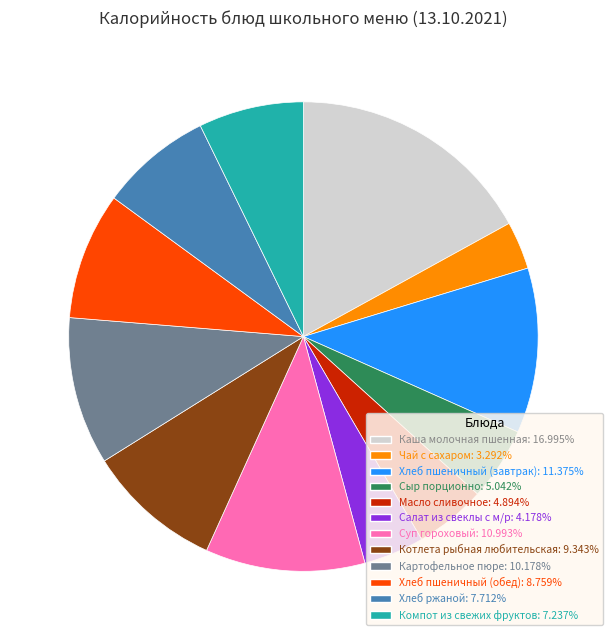

Which slice is the smallest?

Чай с сахаром